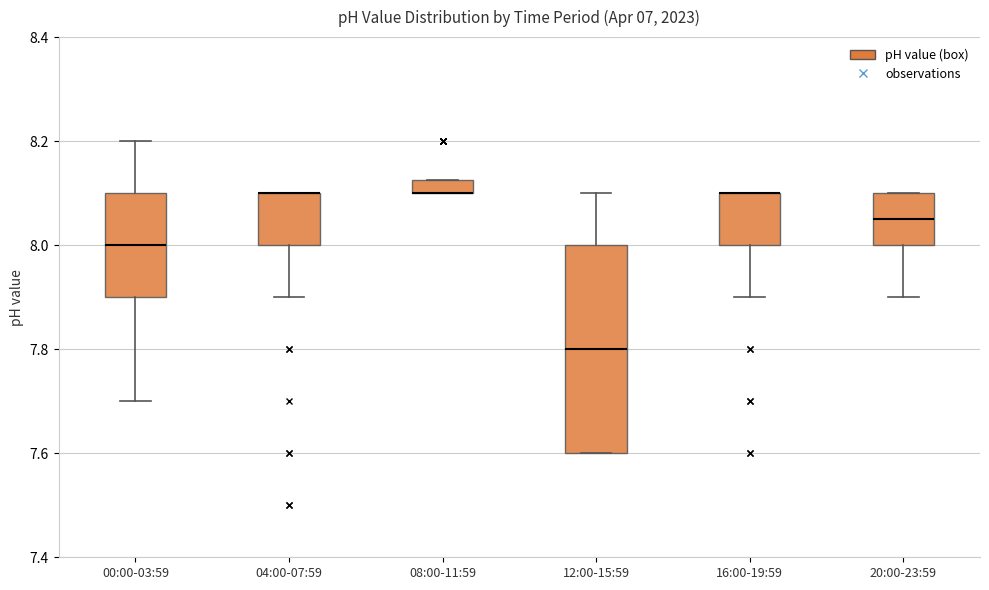

Which box is the tallest, from its lower edge to its upper edge?

12:00-15:59